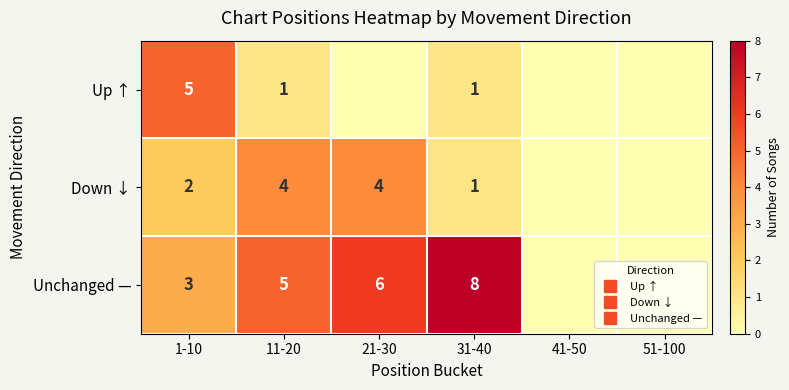

How many data points does each series have?

6